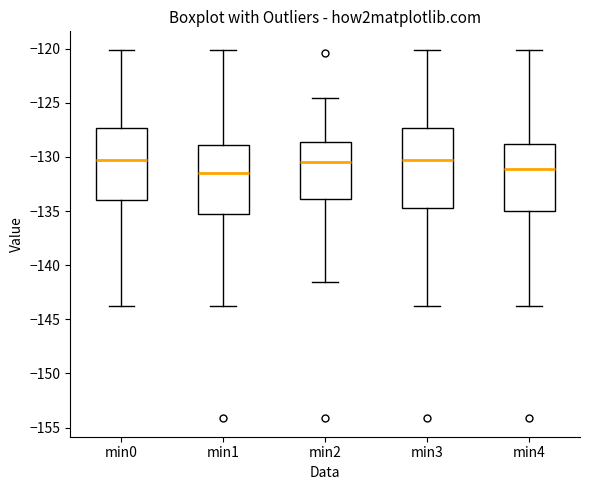

Which box is the tallest, from its lower edge to its upper edge?

min3